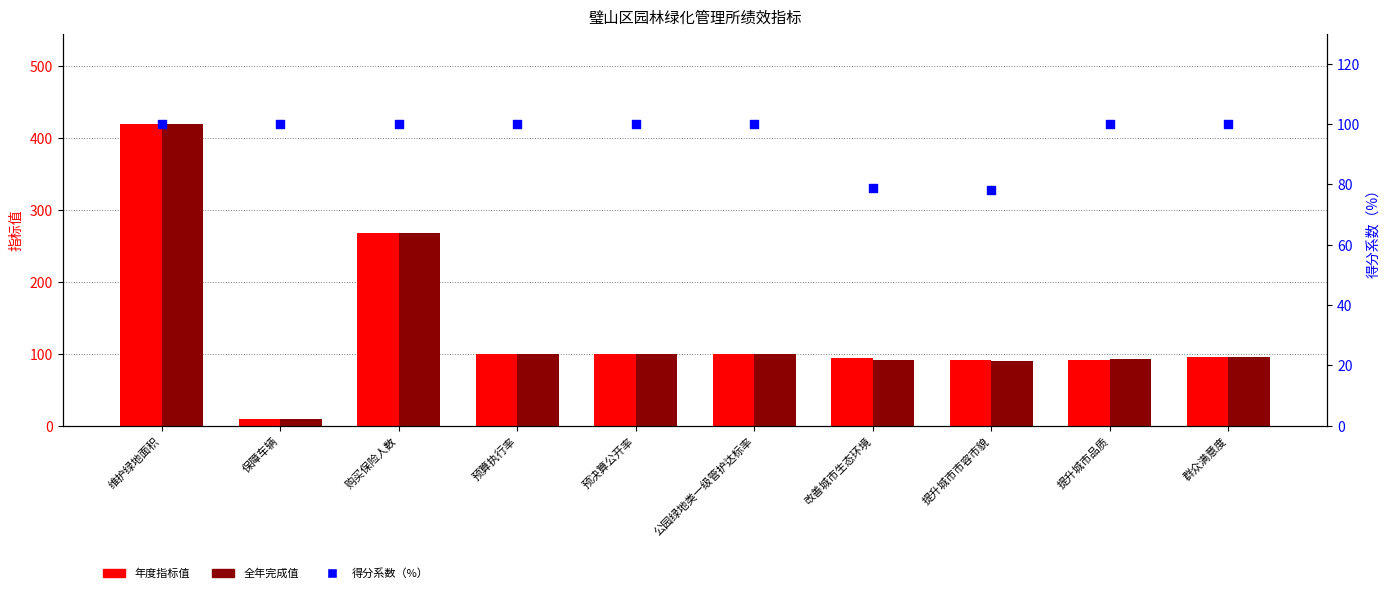

What is the total value across all series at 提升城市市容市貌?

260.3